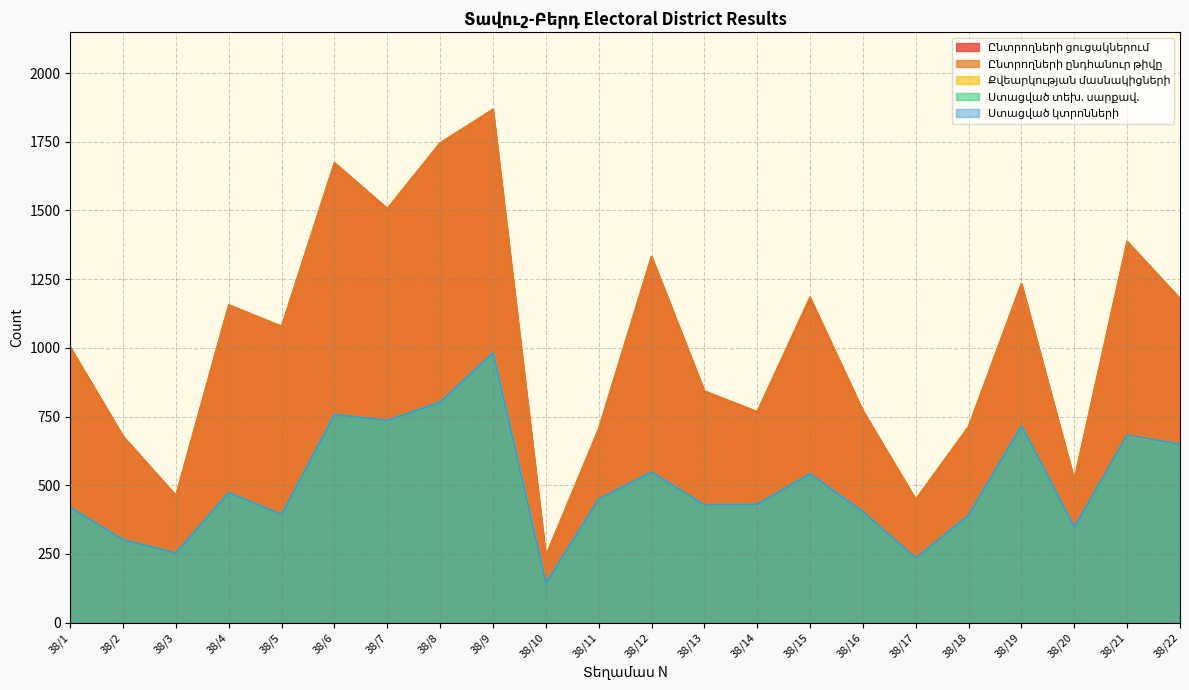

True or false: Ստացված կտրոնների and Քվեարկության մասնակիցների cross at least once.

False